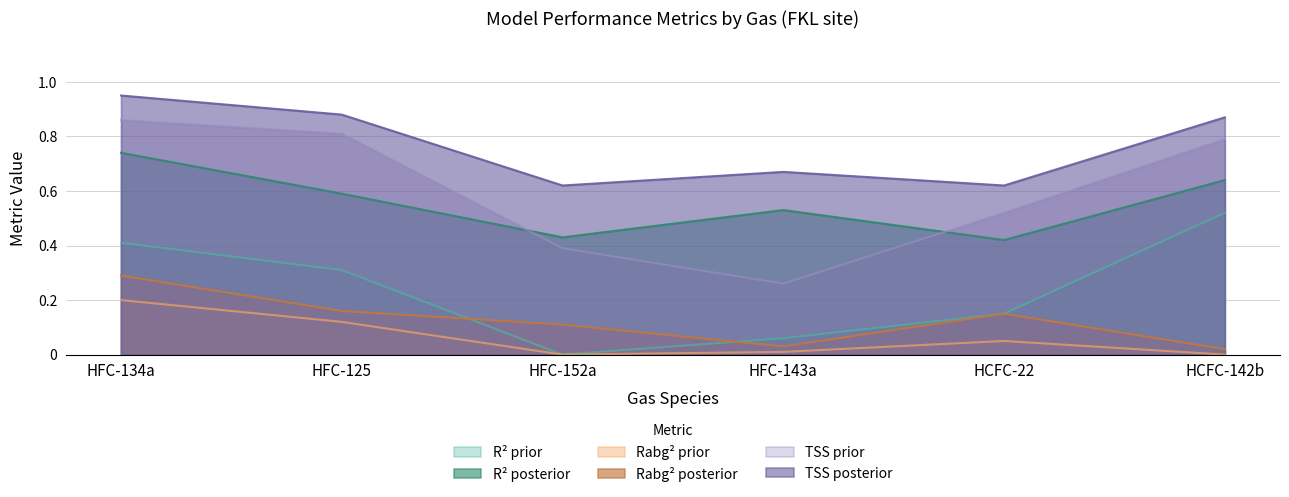

What is the value of the R2 posterior point at the 5th from the left?

0.4